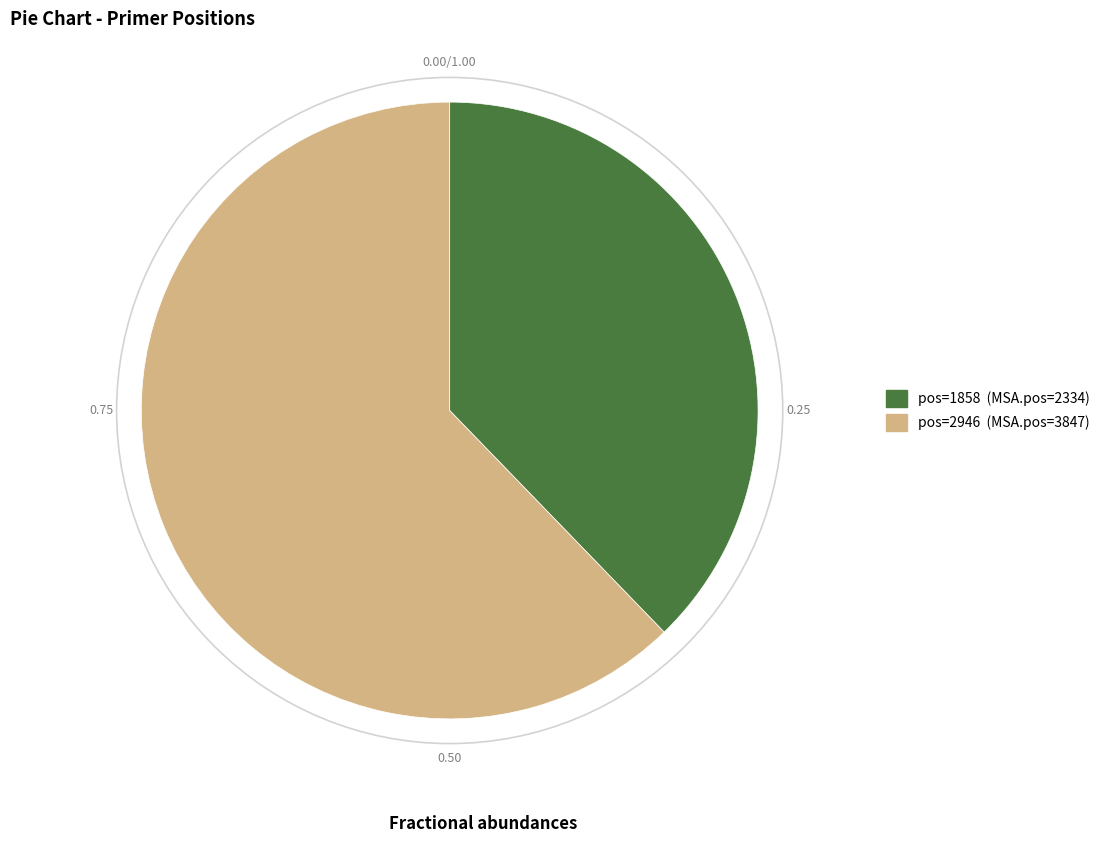

How many segments does this pie chart have?

2